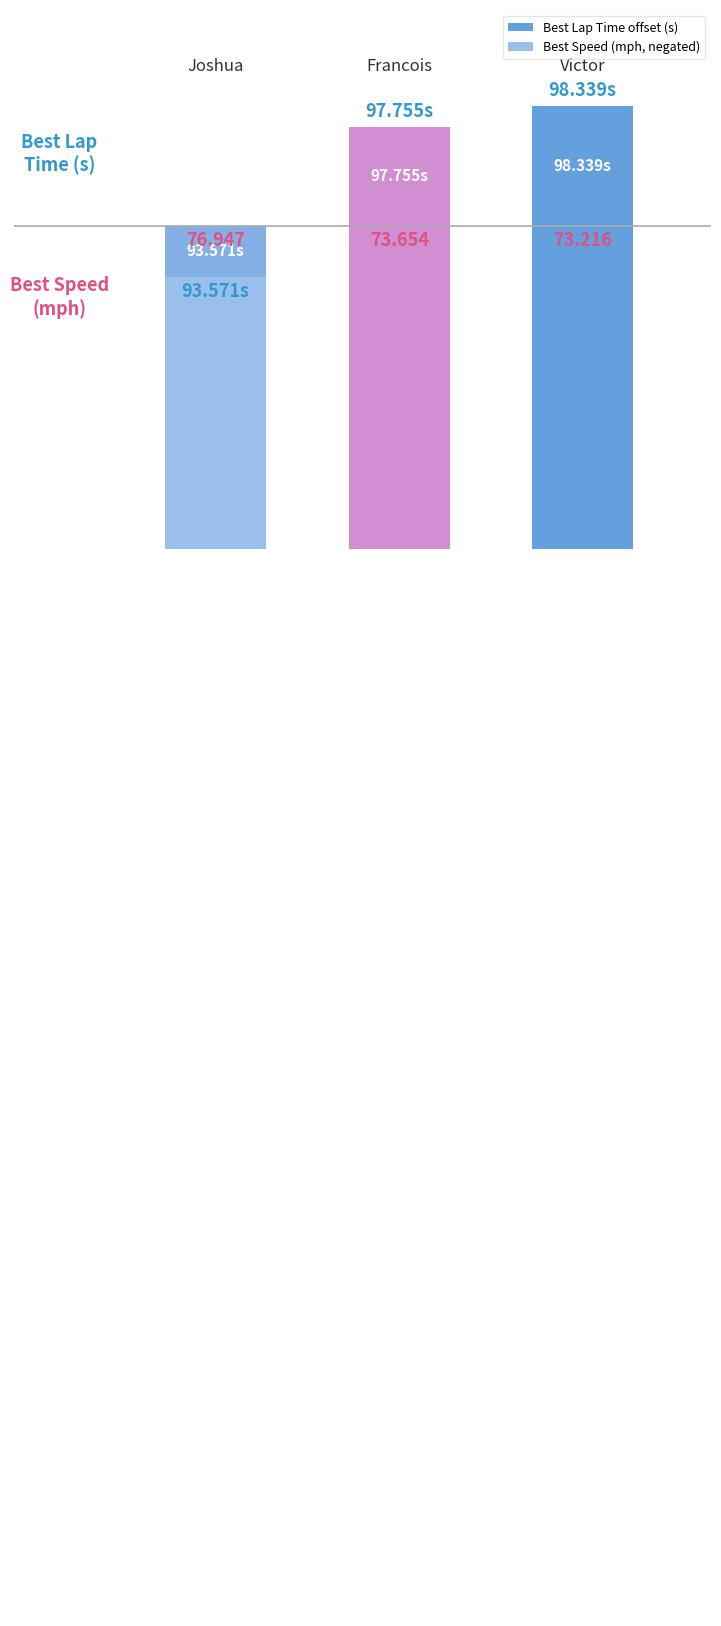

Are the bars horizontal?

No